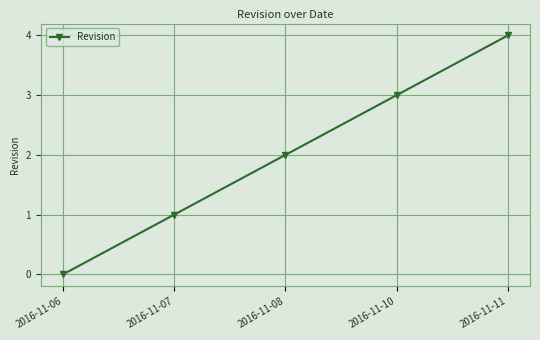

What is the change in value from 2016-11-10 to 2016-11-11?

+1